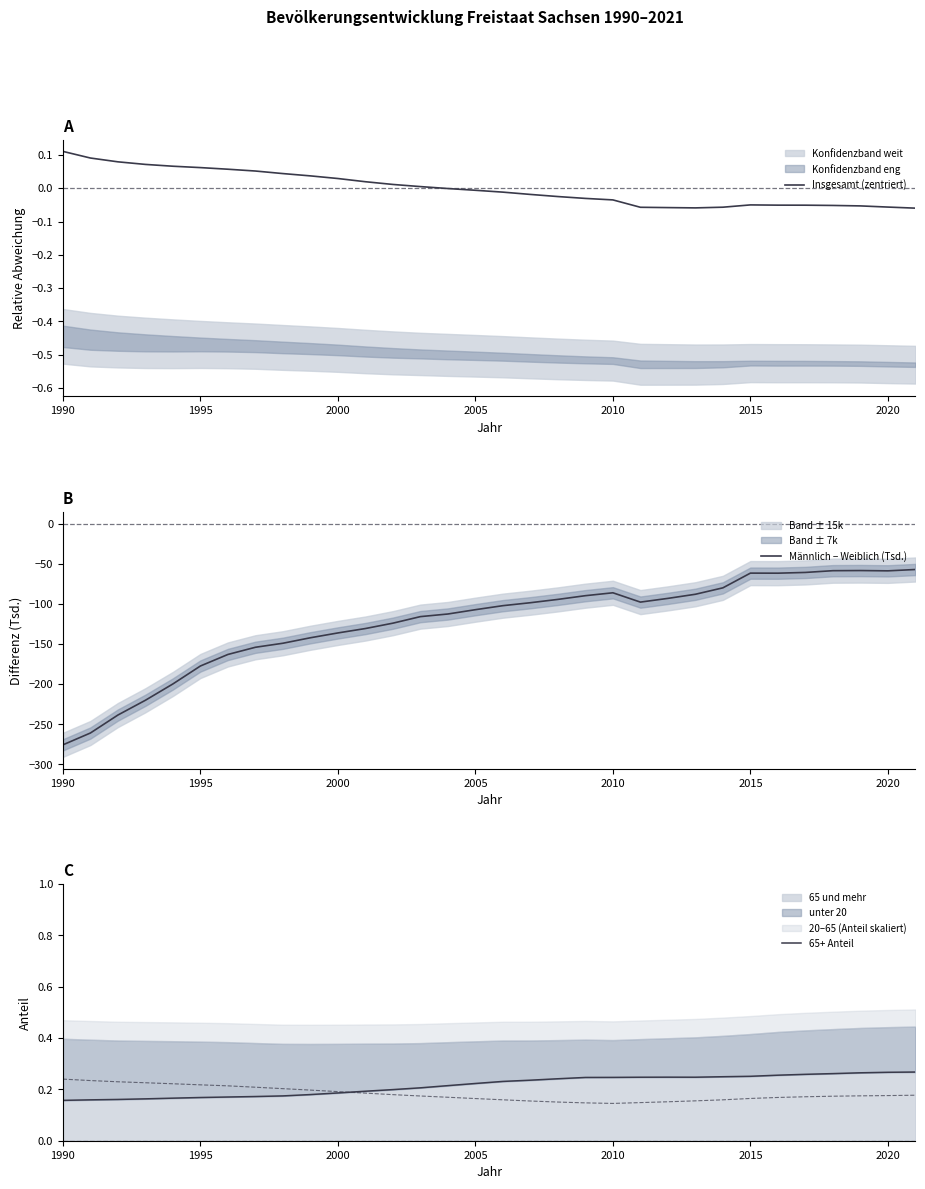

What is the lowest value of the Männlich − Weiblich (Tsd.) series?

-275.6